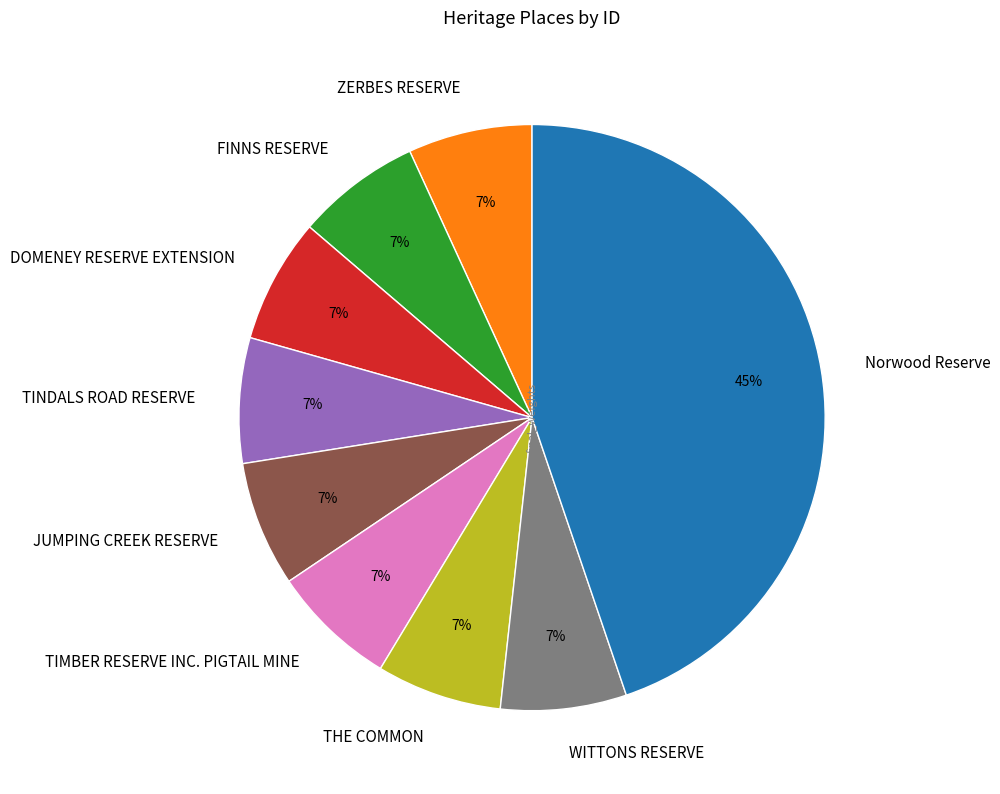

Approximately how many times larger is the value at ZERBES RESERVE compared to FINNS RESERVE?

1.0